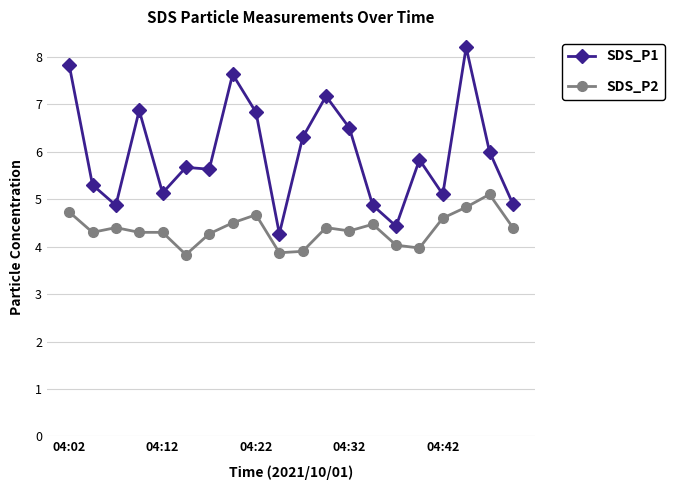

True or false: SDS_P2 and SDS_P1 cross at least once.

False